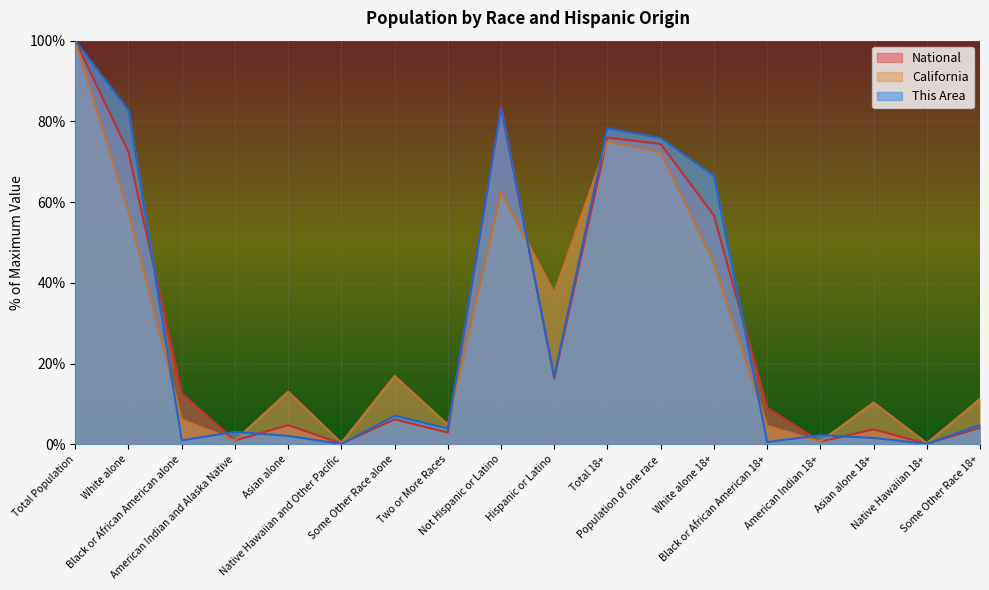

What is the maximum value for California?

100.0